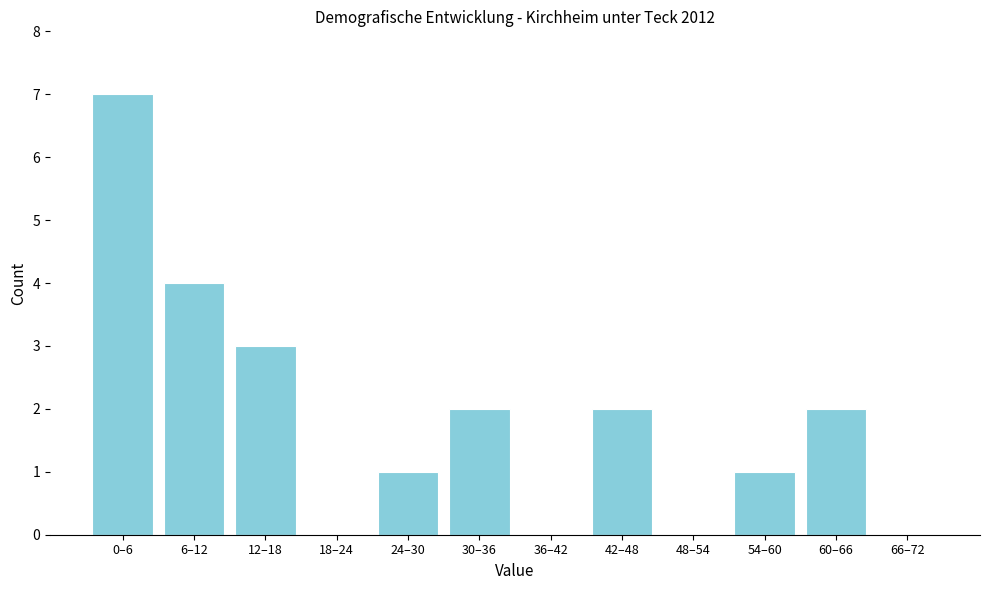

Reading left to right, what are all the values shown in this chart?

0–6=7	6–12=4	12–18=3	18–24=0	24–30=1	30–36=2	36–42=0	42–48=2	48–54=0	54–60=1	60–66=2	66–72=0